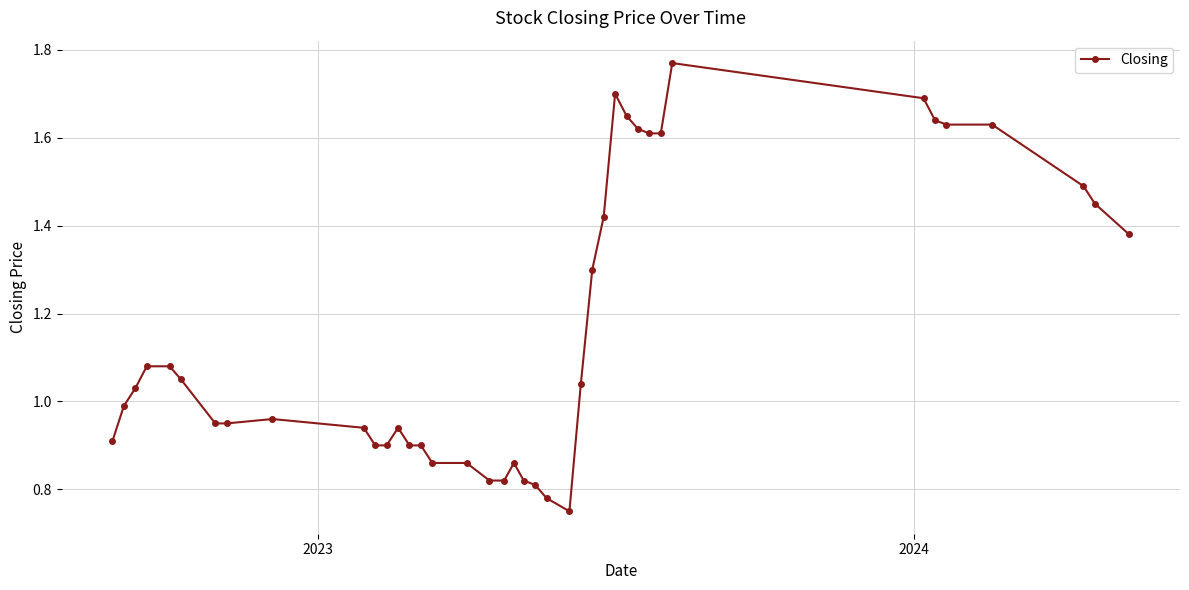

How many values exceed 1?

20